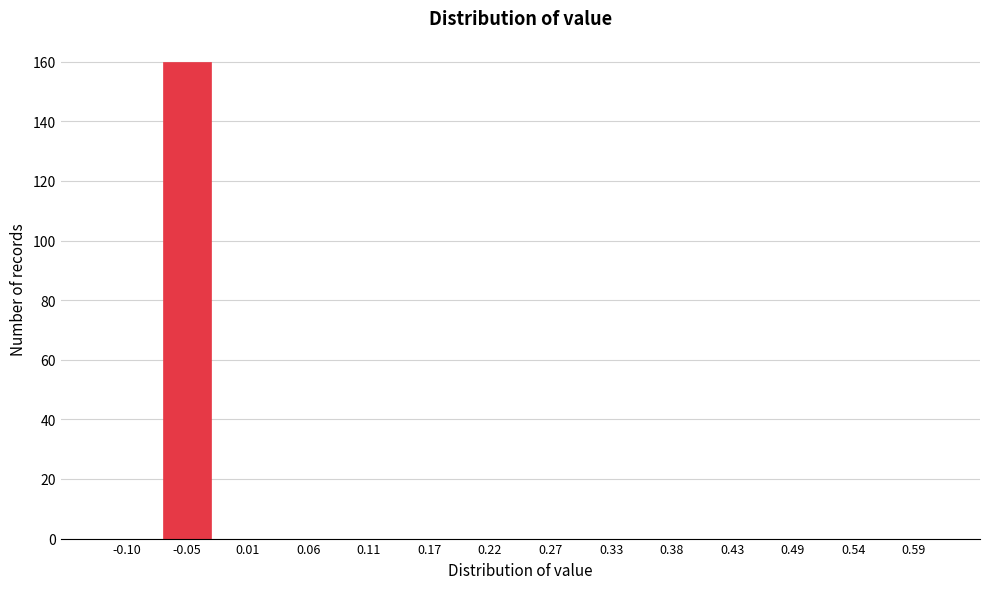

Reading left to right, transcribe all the data shown in this chart.

-0.10=0	-0.05=160	0.01=0	0.06=0	0.11=0	0.17=0	0.22=0	0.27=0	0.33=0	0.38=0	0.43=0	0.49=0	0.54=0	0.59=0